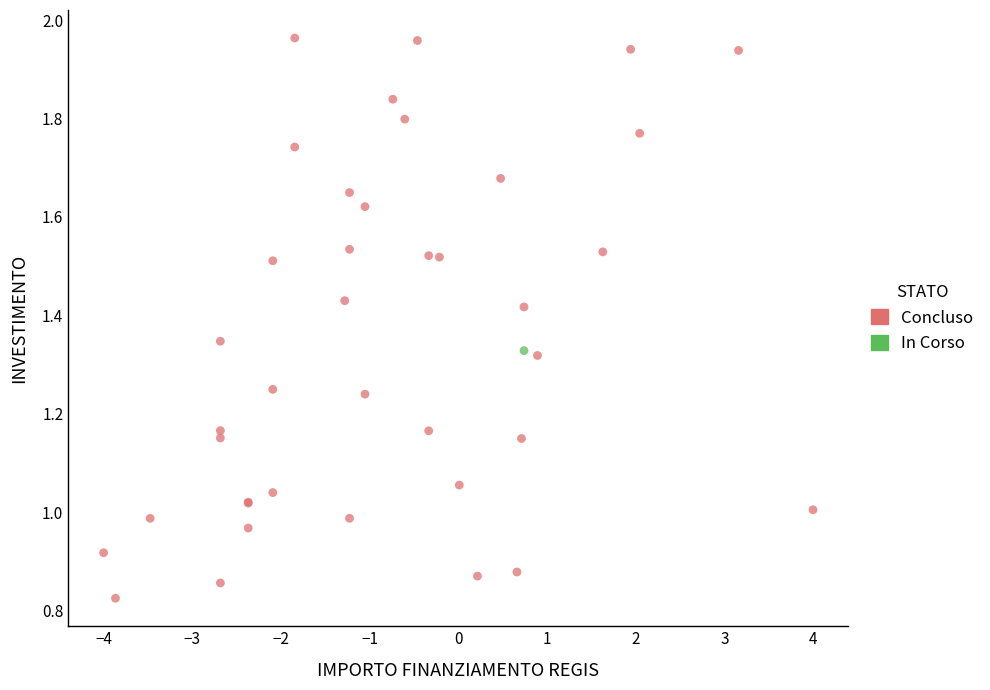

What are all the series names shown in the legend?

Concluso, In Corso